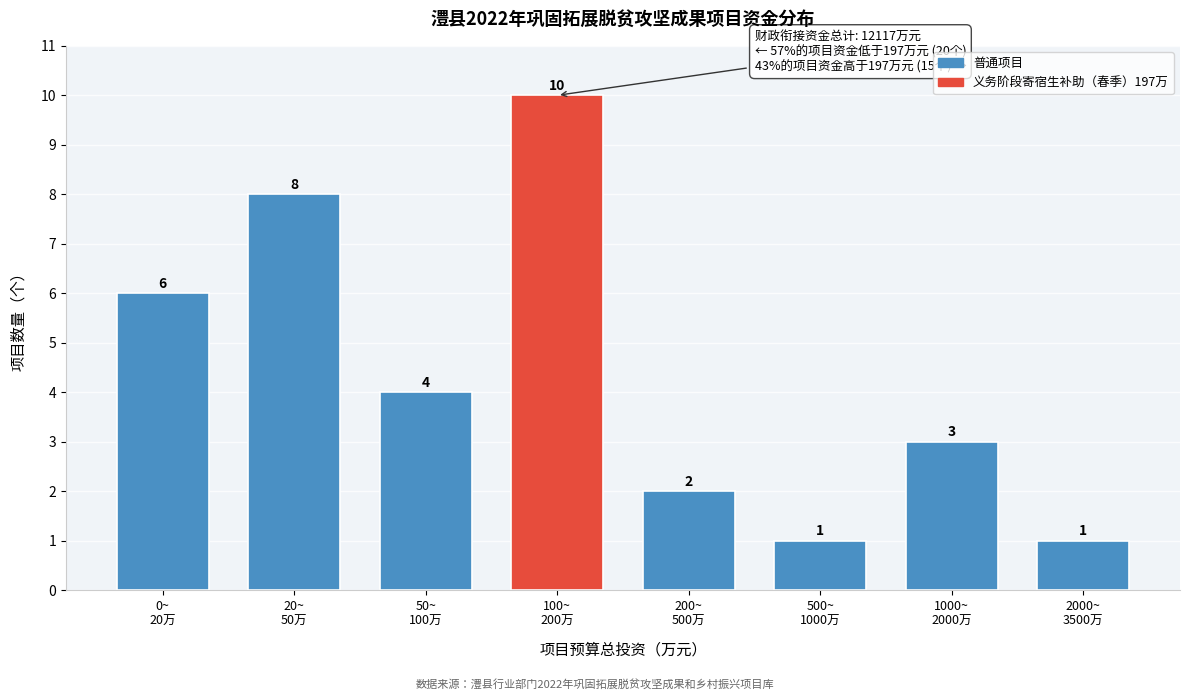

Reading left to right, list all the values displayed in this chart.

6	8	4	10	2	1	3	1